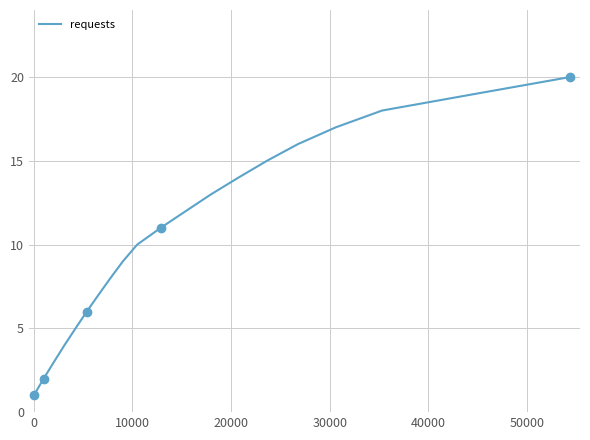

What is the difference between the maximum and minimum values?

19